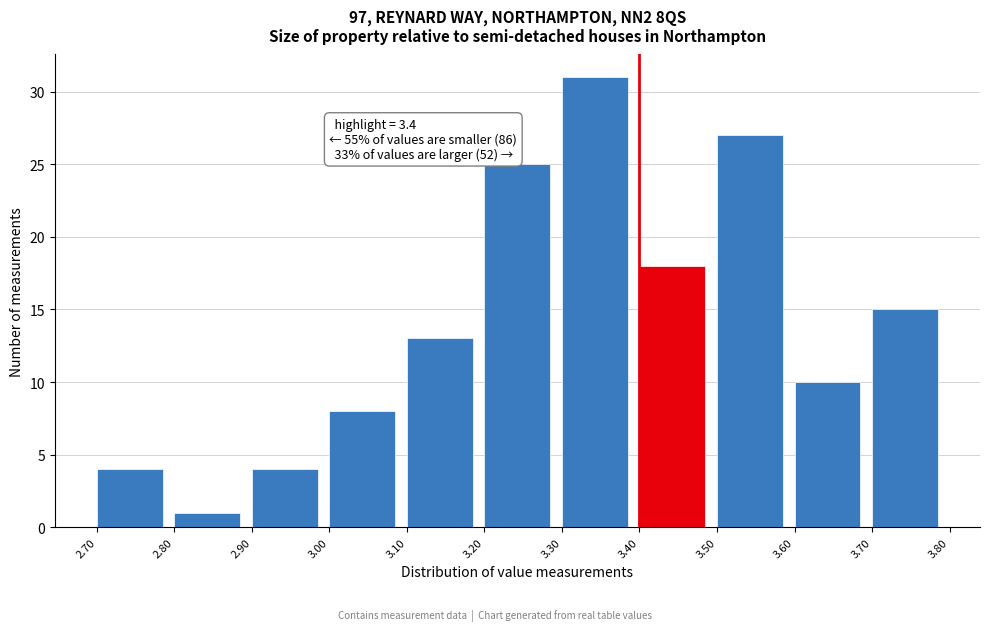

Which range on the x-axis has the tallest bar?

3.30 to 3.40